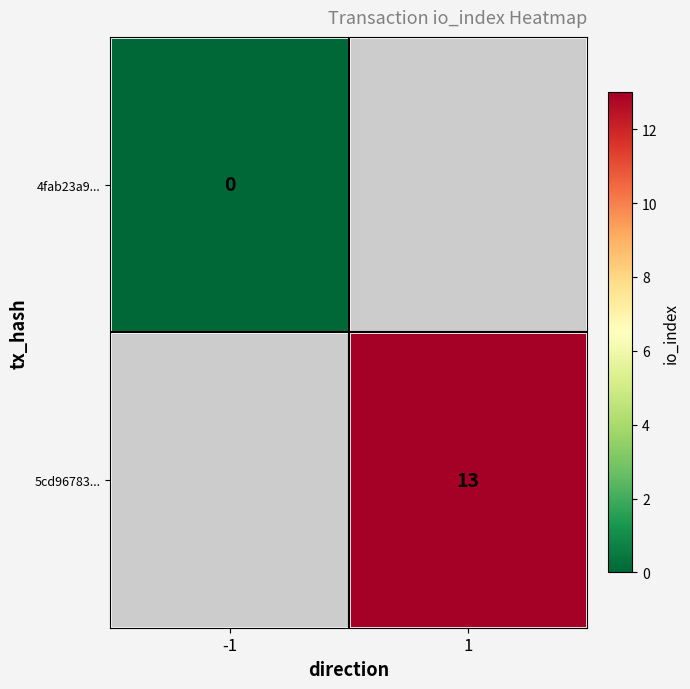

True or false: 5cd96783... has a value of 17 at 1.

False